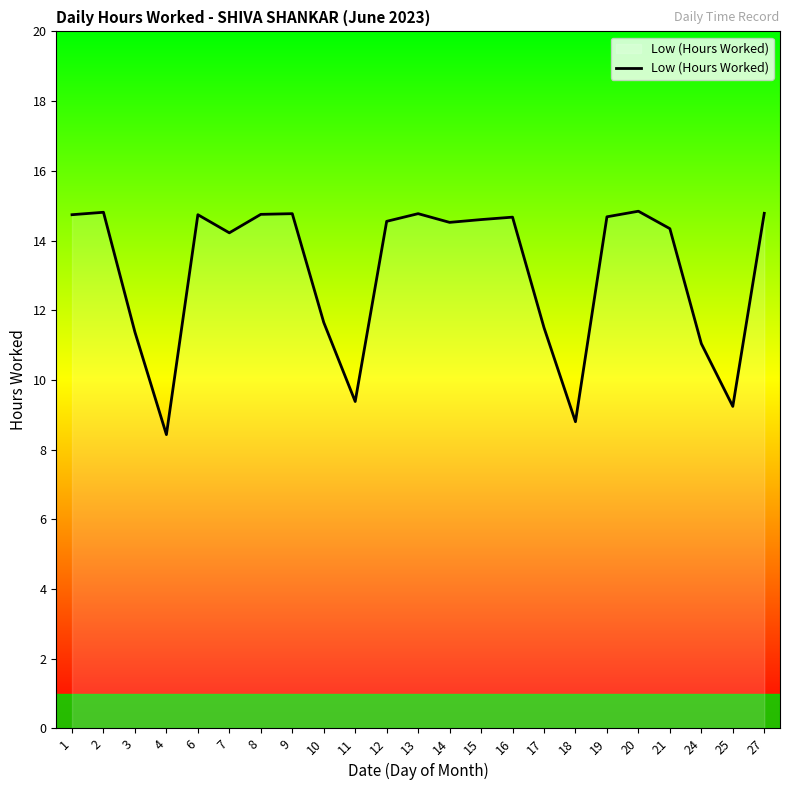

Does the chart display data point markers on the line(s)?

No